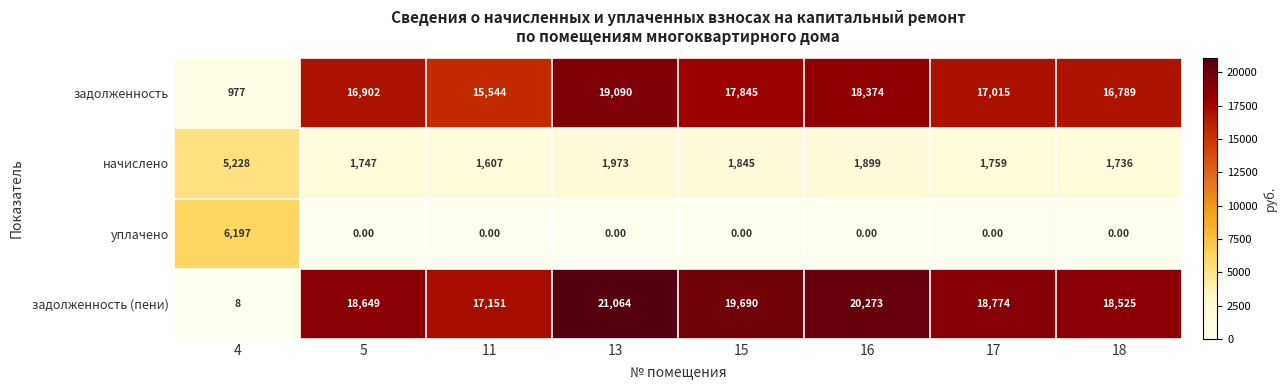

What is the total value across all series at 11?

34302